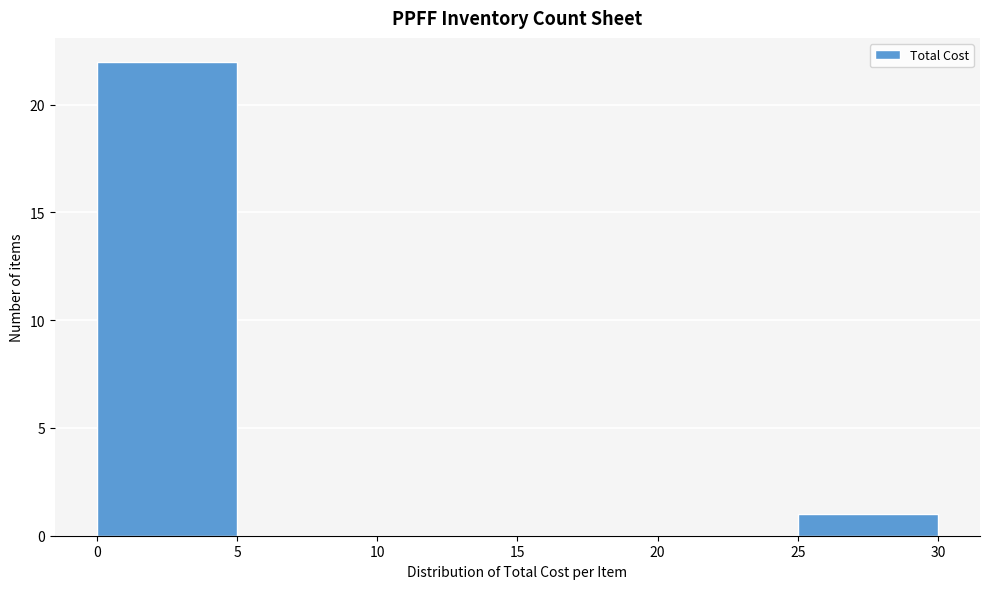

Reading left to right, transcribe this chart: for each bar, give the range it covers on the x-axis and its height. The values are not printed on the chart, so give them approximately, as read against the axis.

0 to 5: 22
5 to 10: 0
10 to 15: 0
15 to 20: 0
20 to 25: 0
25 to 30: 1